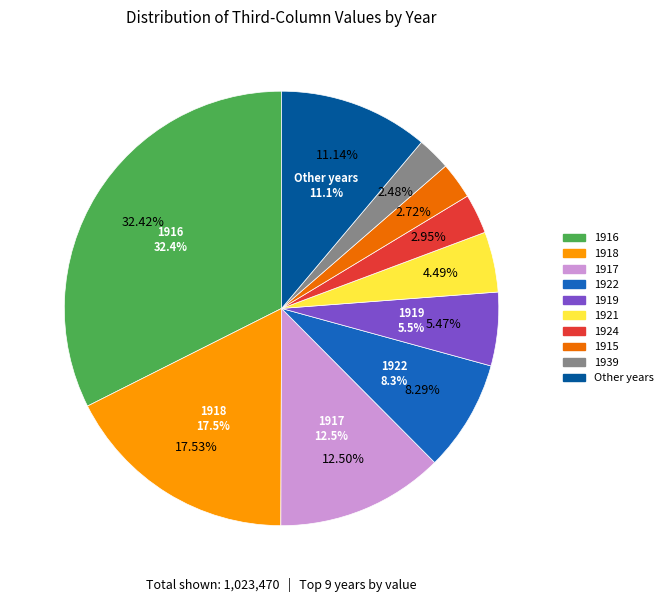

Which category has the biggest portion of the pie?

1916